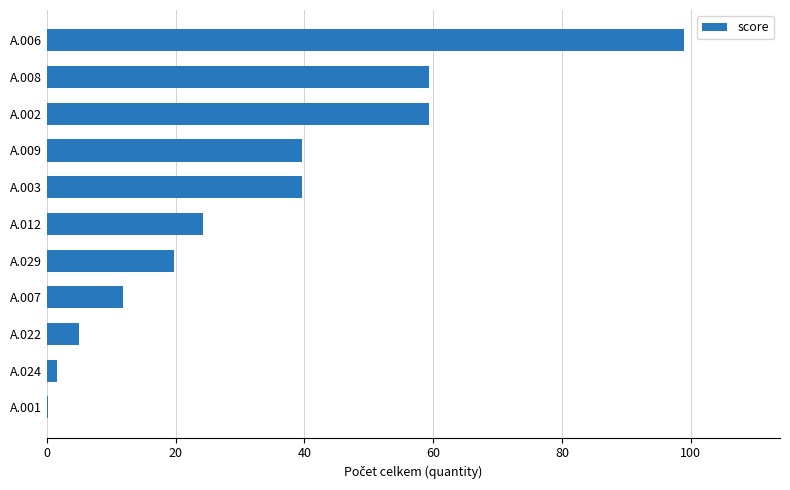

What is the sum of all values?

359.7